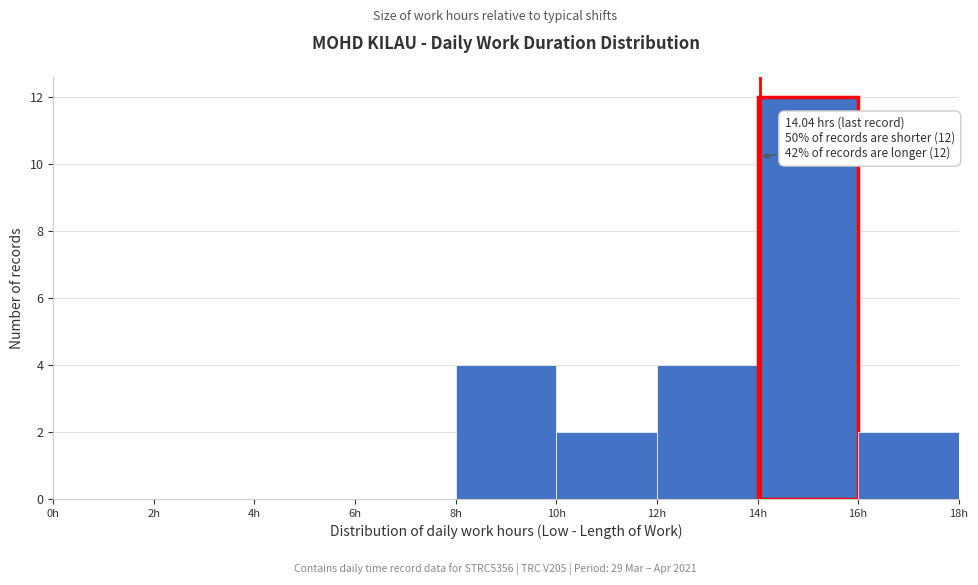

Which range on the x-axis has the tallest bar?

14 to 16